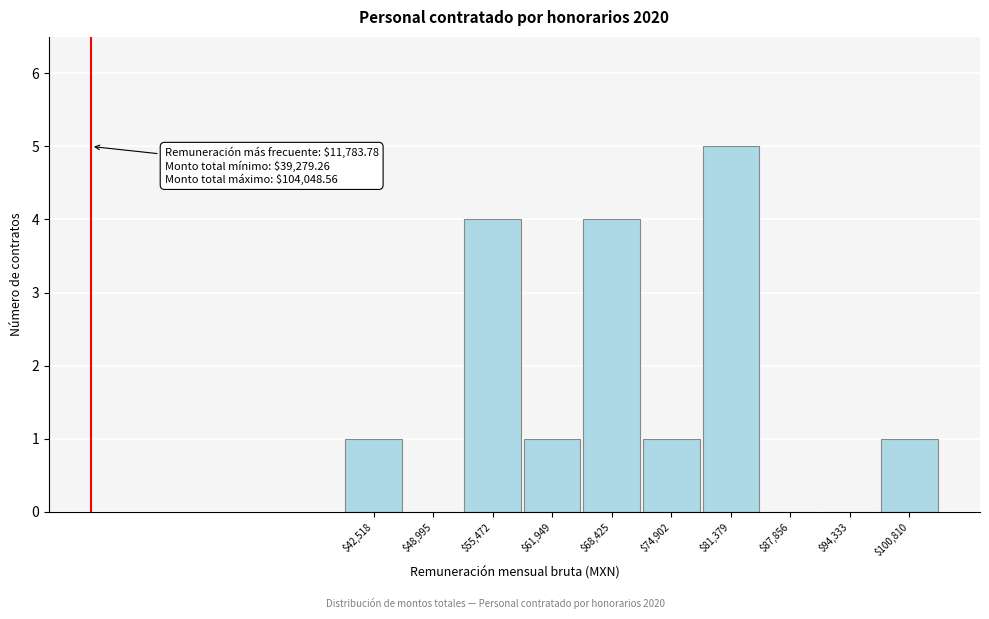

Over which range of the x-axis is the bar tallest?

78000 to 85000